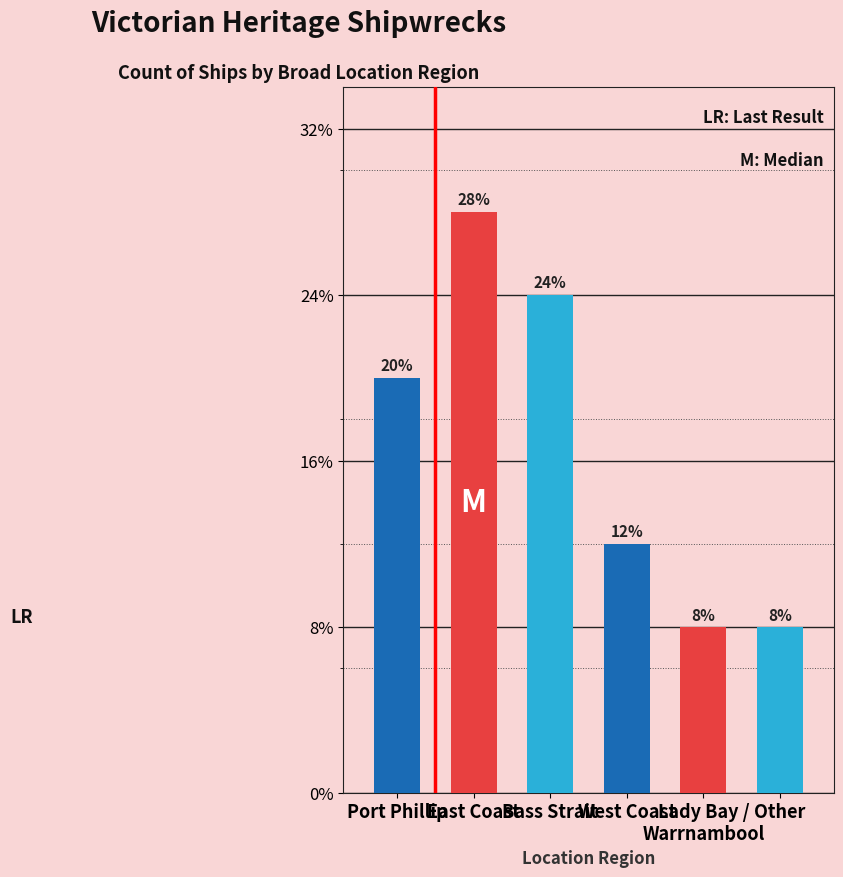

Are the bars horizontal?

No